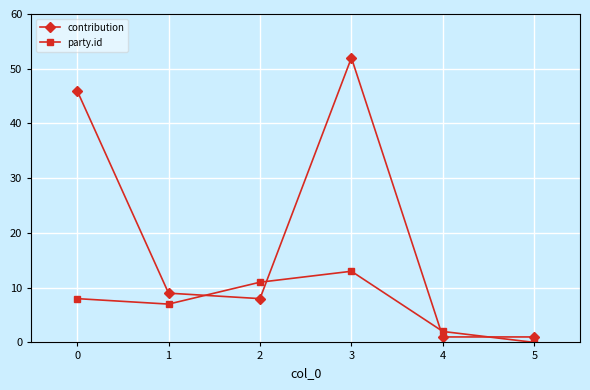

Which series ends up on top after the final intersection of party.id and contribution?

contribution